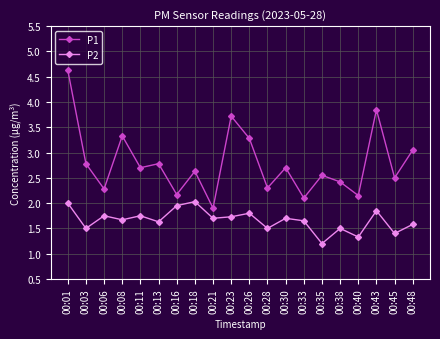

True or false: P1 and P2 intersect in this chart.

False